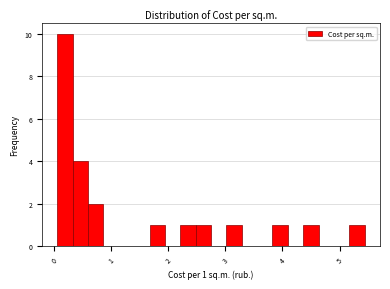

Read against the x-axis, roughly where is the centre of the tallest bar?

0.2